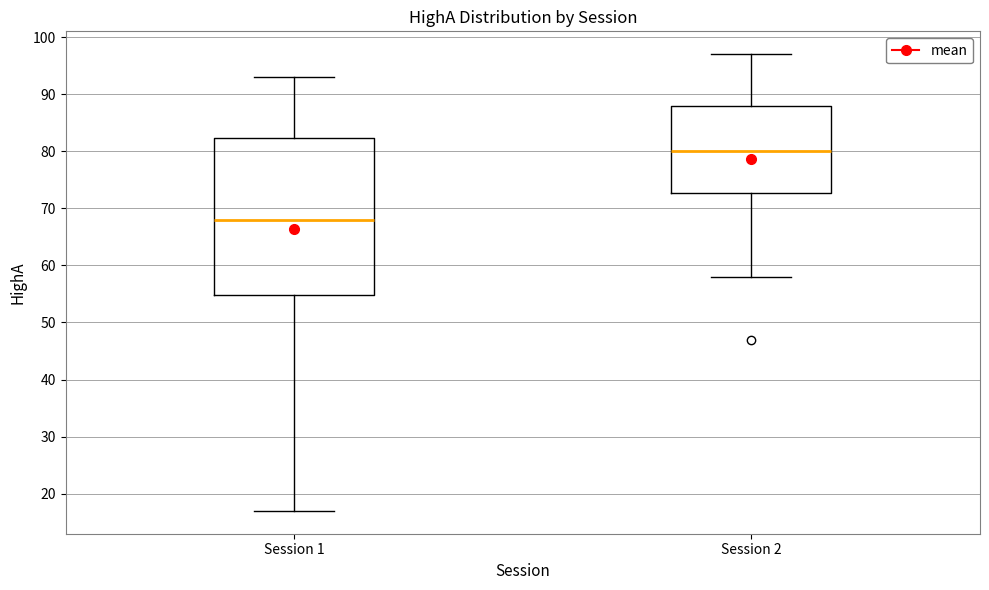

Where is the lower edge of the box for Session 1 on the y-axis? The values are not printed on the chart, so give them approximately, as read against the axis.

55